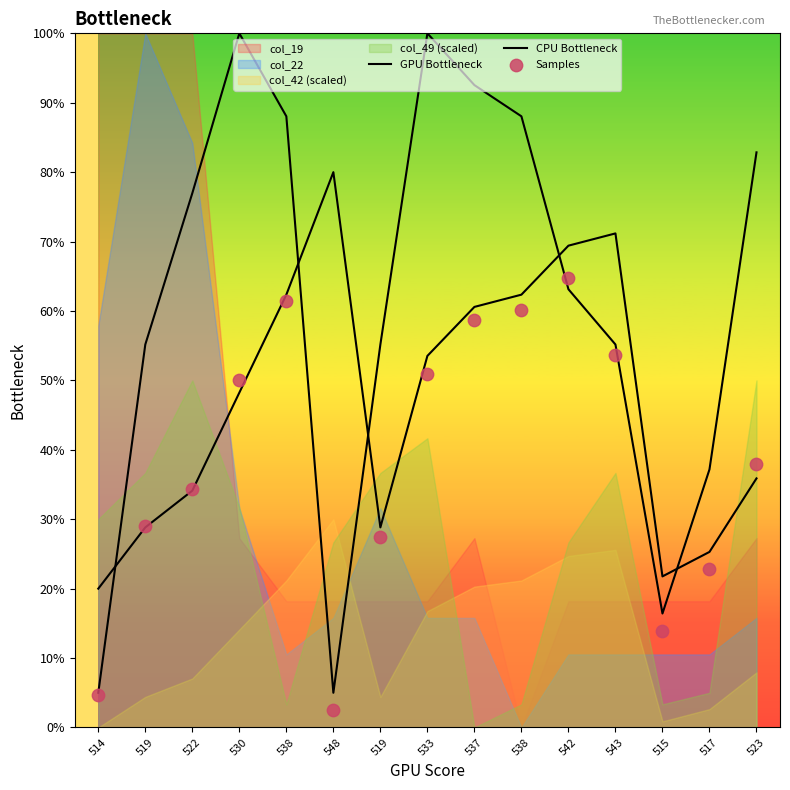

What is the total value across all series at 514?

29.6